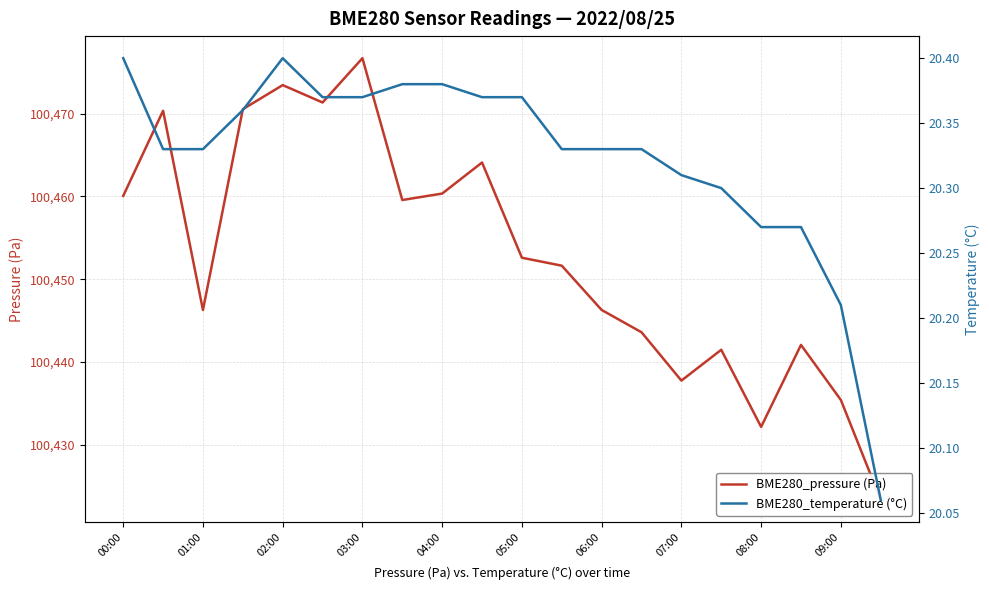

Reading left to right, list all the values displayed in this chart.

BME280_pressure (Pa): 100460.1	100470.3	100446.3	100470.5	100473.4	100471.3	100476.7	100459.6	100460.3	100464.1	100452.6	100451.6	100446.3	100443.6	100437.8	100441.5	100432.2	100442.1	100435.4	100423.3
BME280_temperature (°C): 20.4	20.3	20.3	20.4	20.4	20.4	20.4	20.4	20.4	20.4	20.4	20.3	20.3	20.3	20.3	20.3	20.3	20.3	20.2	20.1